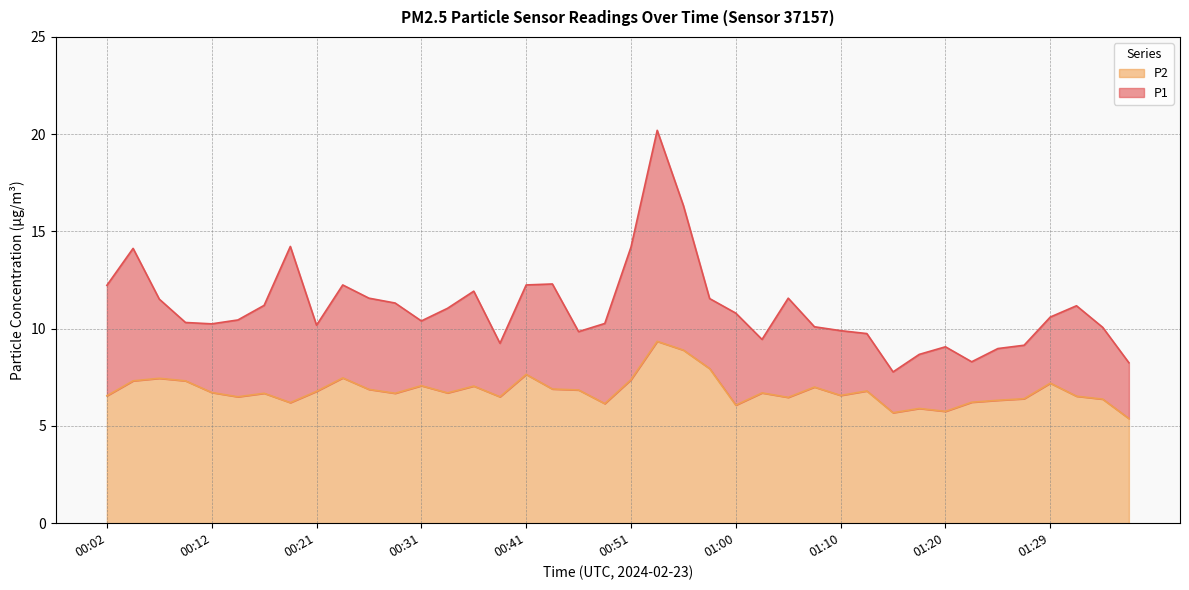

What is the label of the 2nd point from the right?

01:34